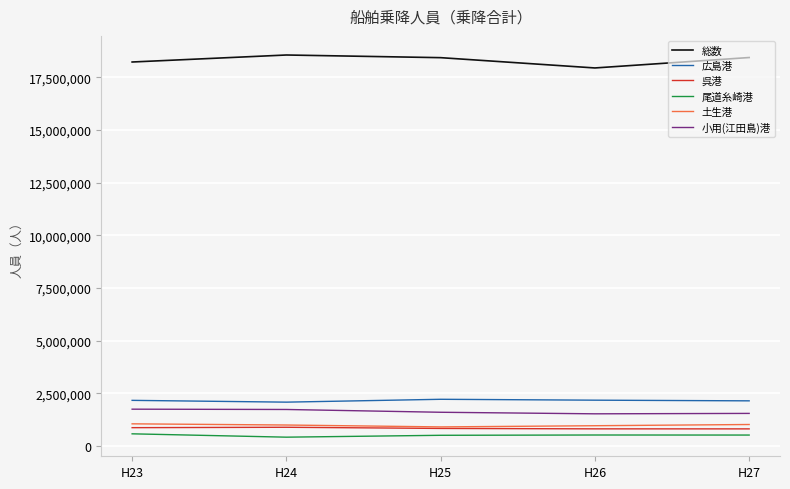

What is the difference between the 土生港 values at H27 and H26?

57844